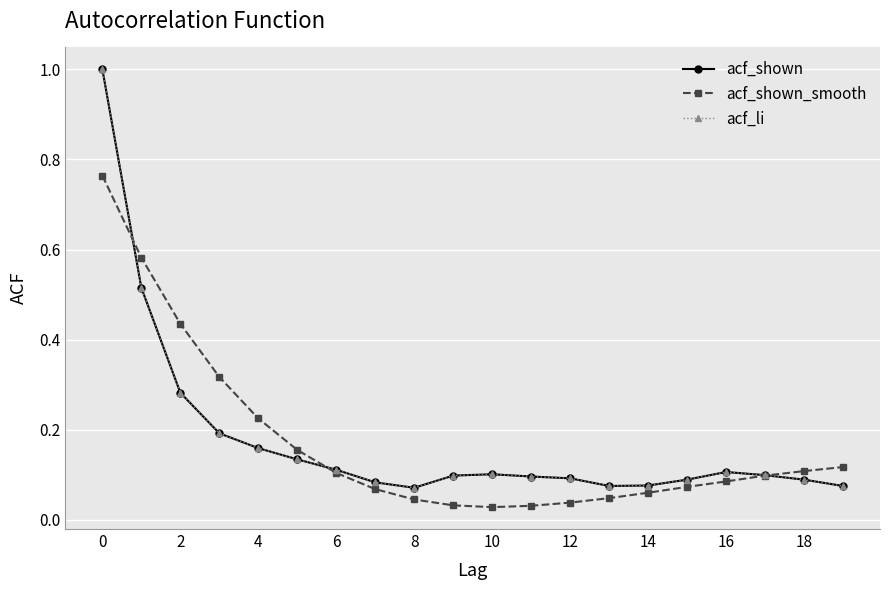

Rank the series by their maximum value, from lowest to highest.

acf_shown_smooth, acf_shown, acf_li